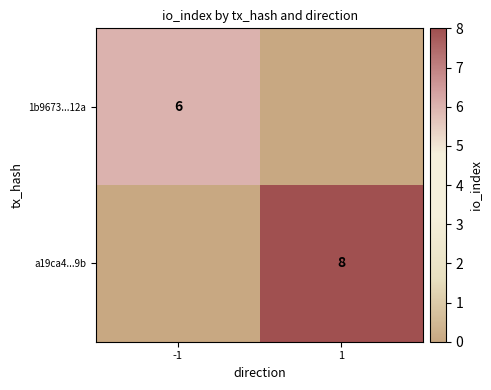

Which has a higher value, -1 or 1?

-1